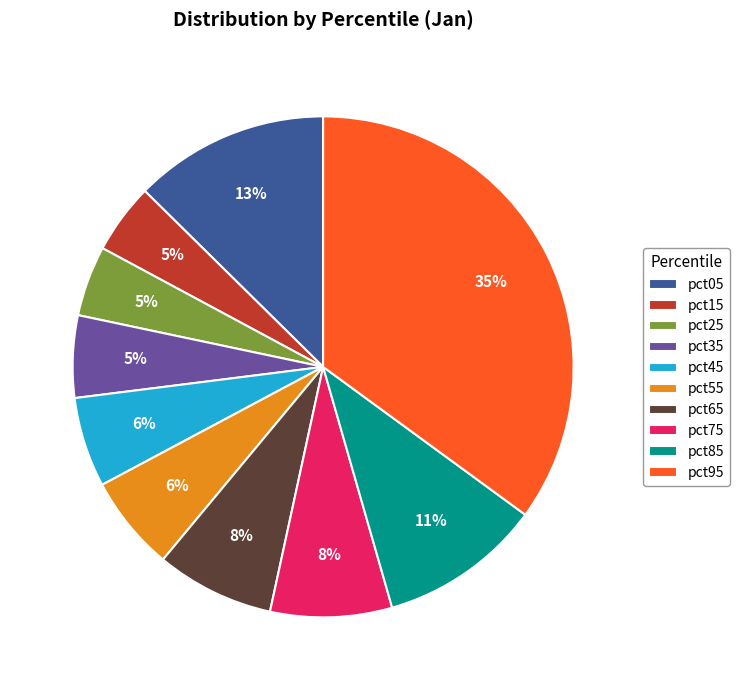

True or false: pct05 accounts for 13% of the total.

True